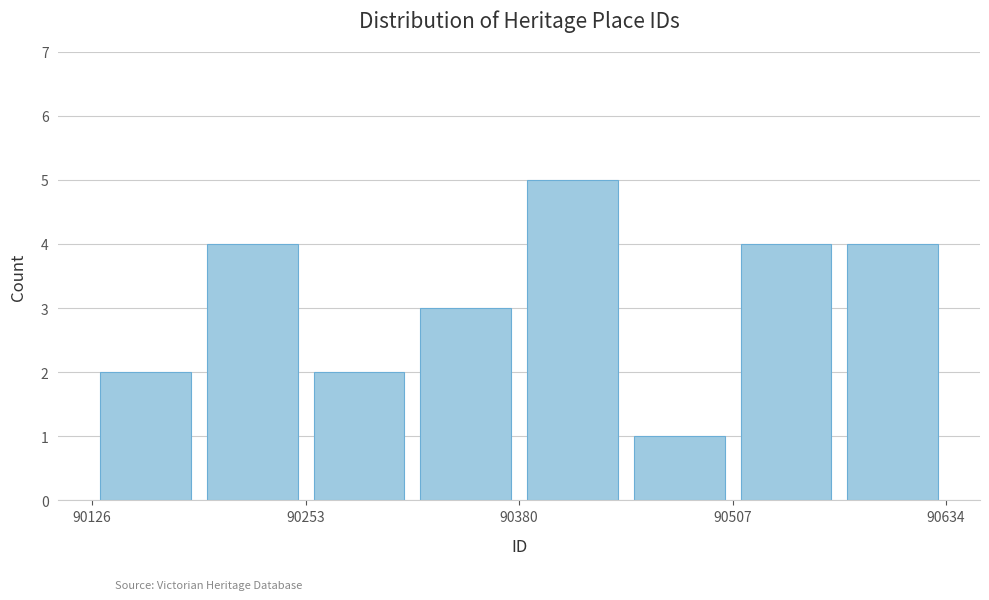

Read against the x-axis, roughly where is the centre of the tallest bar?

90420